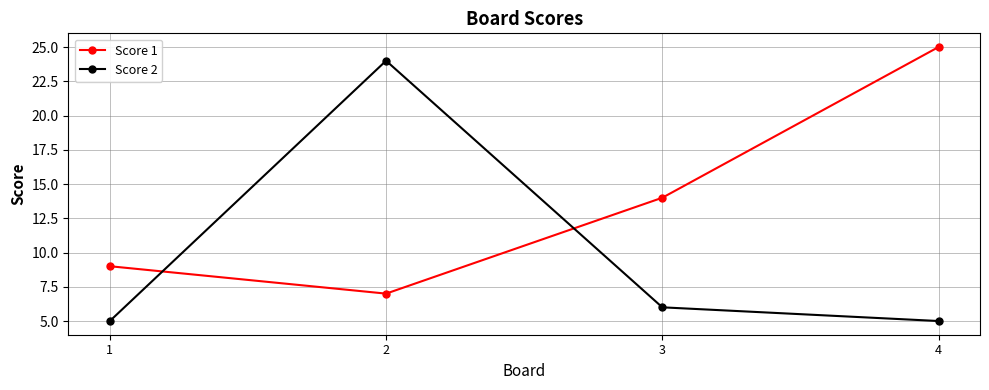

Reading right to left, what are all the values shown in this chart?

Score 1: 4=25	3=14	2=7	1=9
Score 2: 4=5	3=6	2=24	1=5